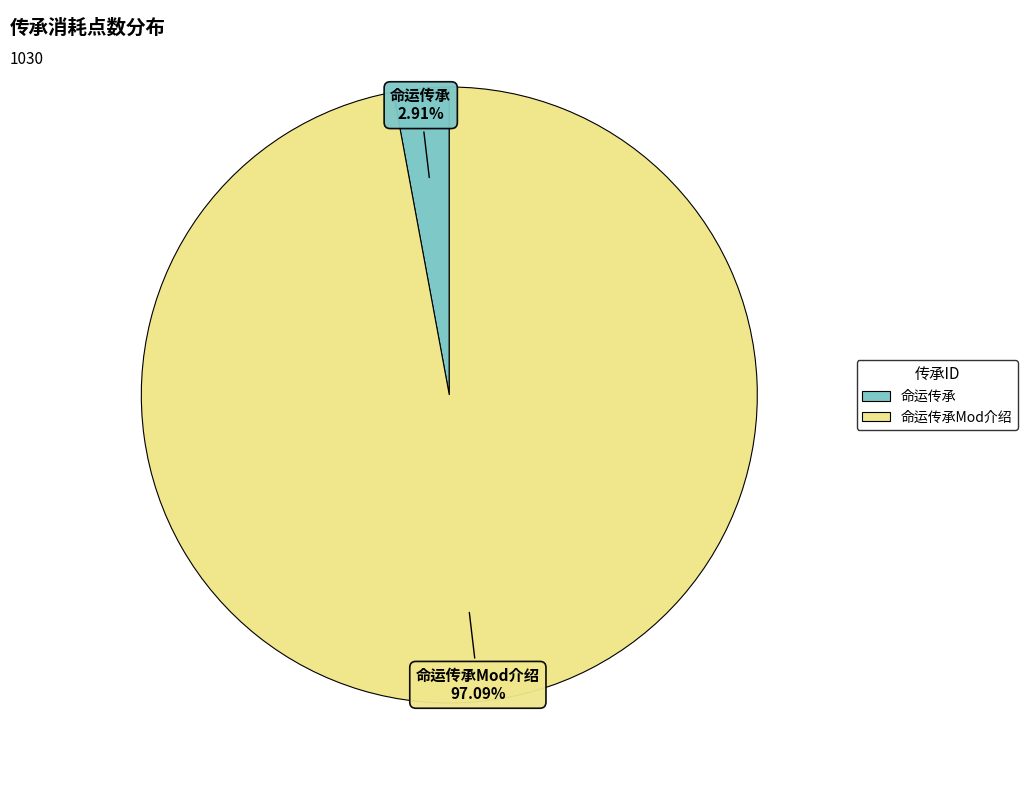

Is the sum of 命运传承 and 命运传承Mod介绍 greater than half?

Yes